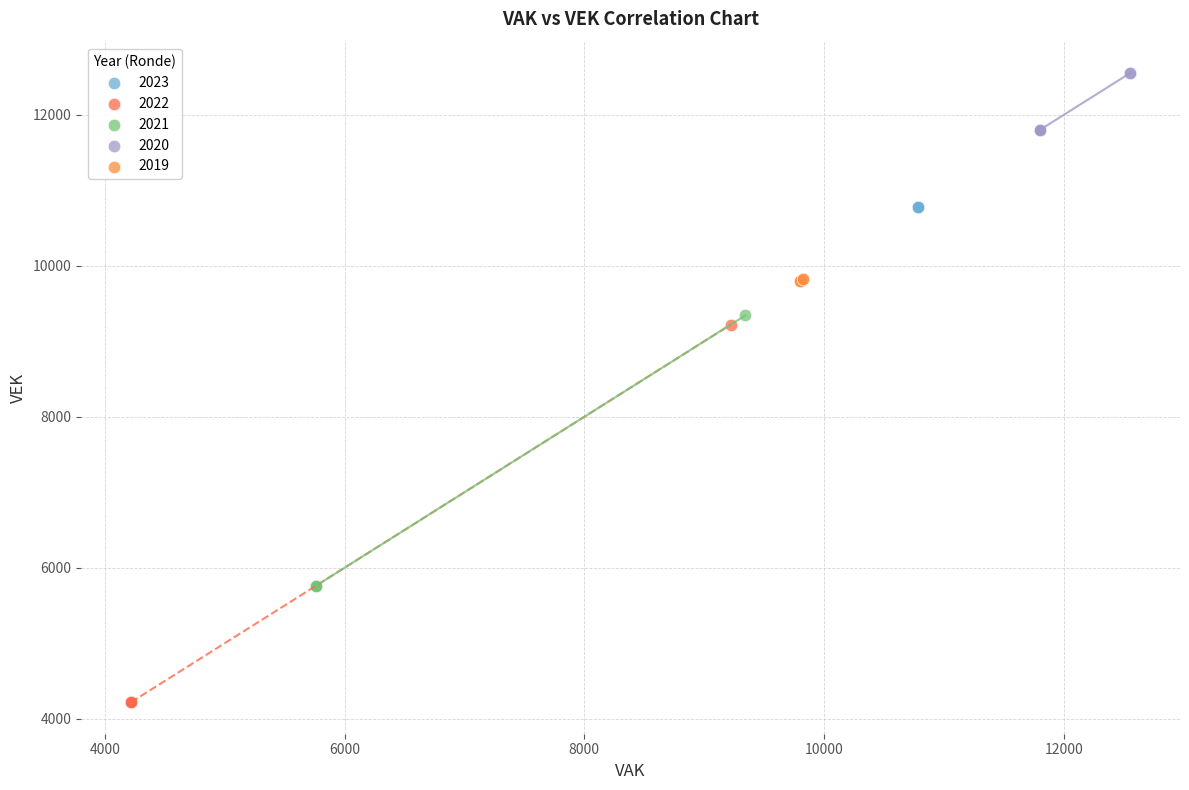

Which series contains the highest Y value?

2020